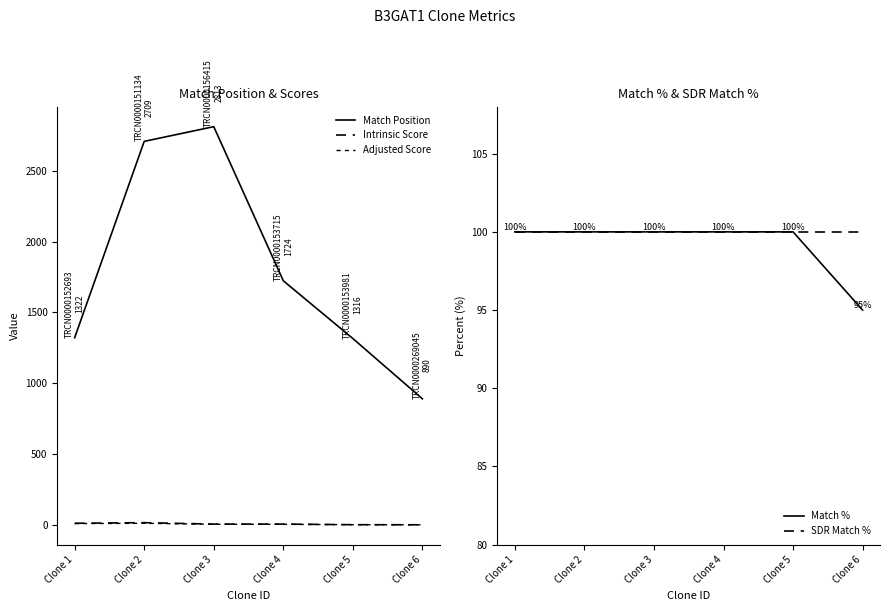

What is the highest value of the Adjusted Score series?

10.5